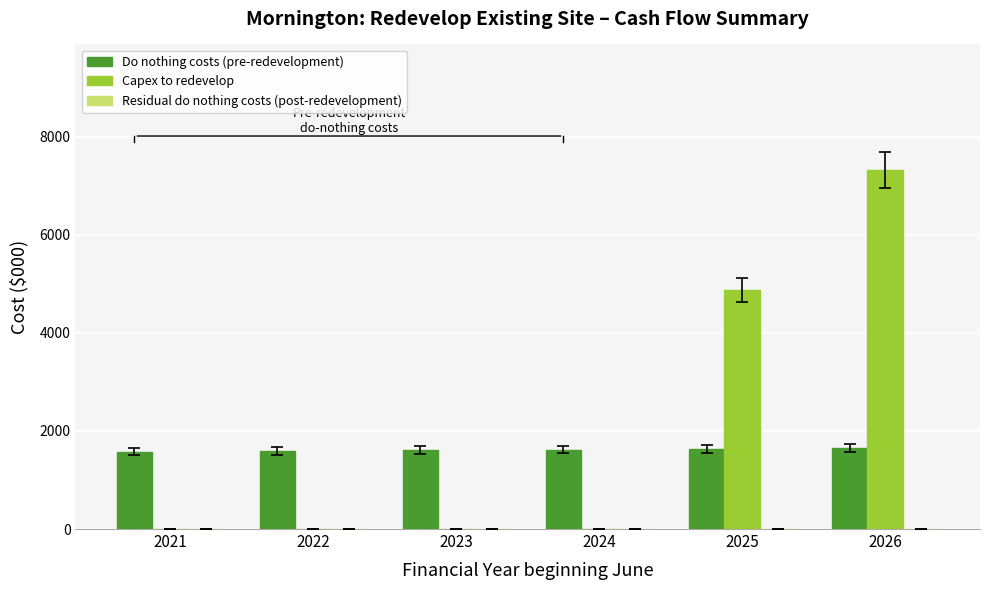

Does the chart contain stacked bars?

No